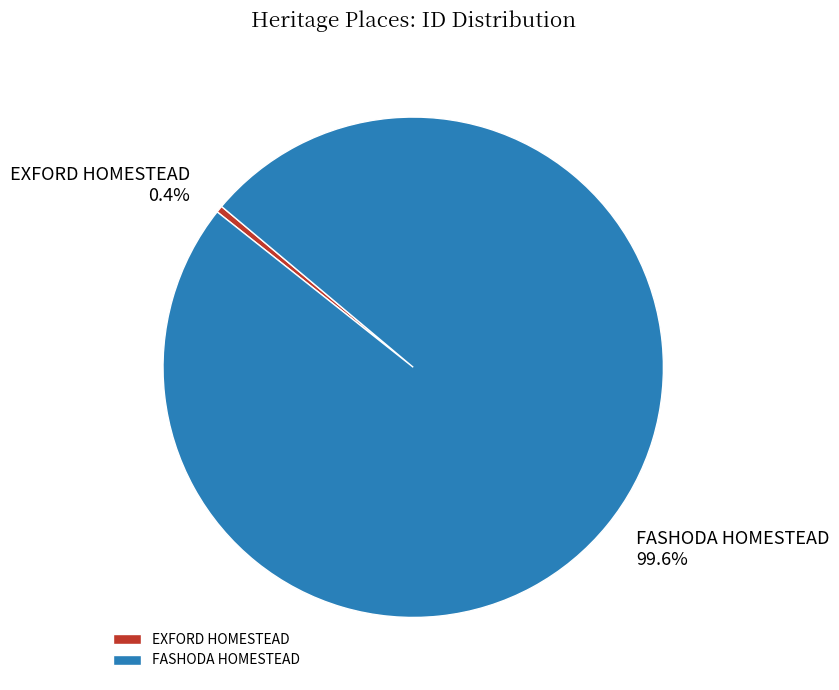

Is it true that EXFORD HOMESTEAD is 0% of the pie?

True